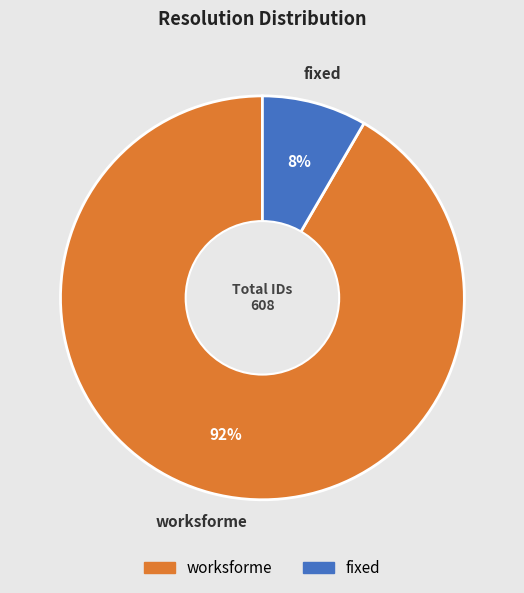

To the nearest percent, what portion does fixed represent?

8%